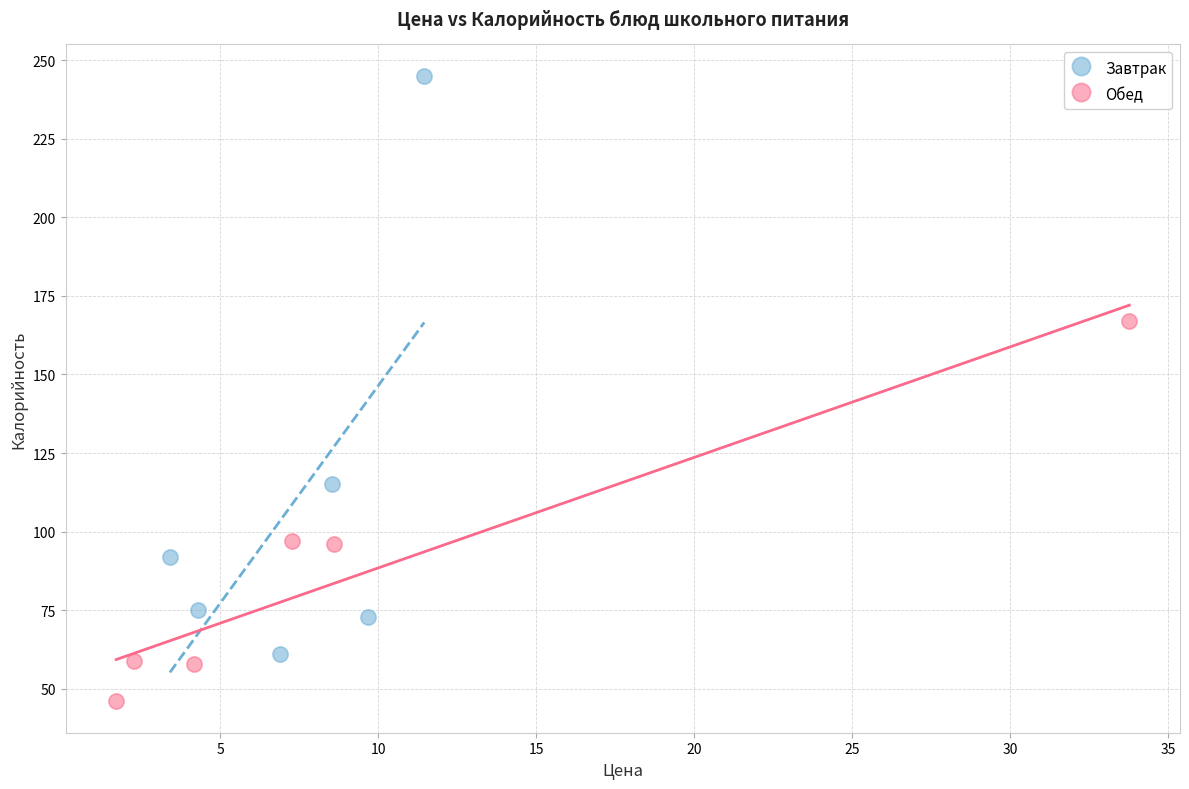

Which series has the largest Y range (max minus min)?

Завтрак